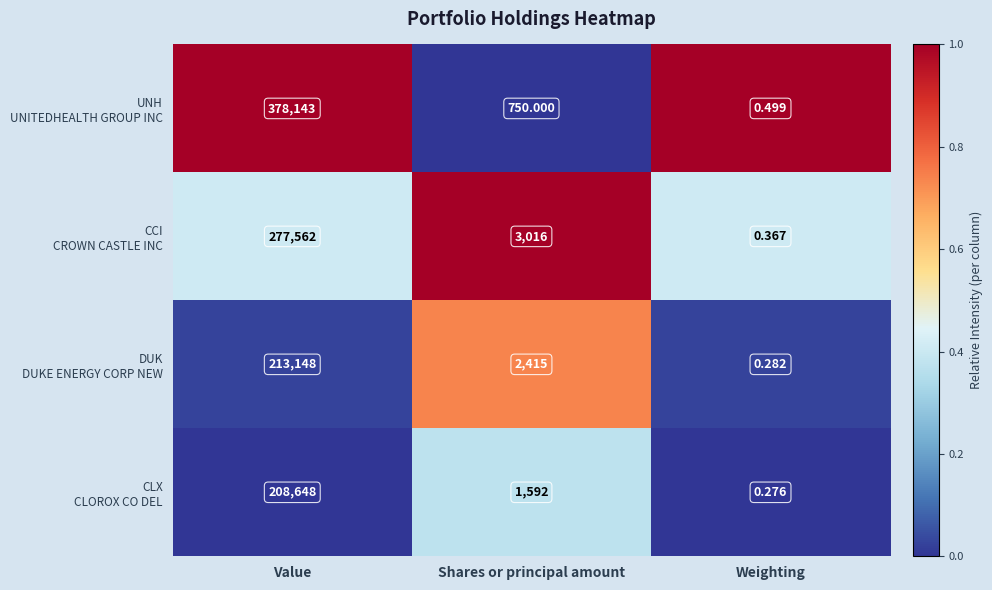

At which category does the chart reach its peak across all series?

Value